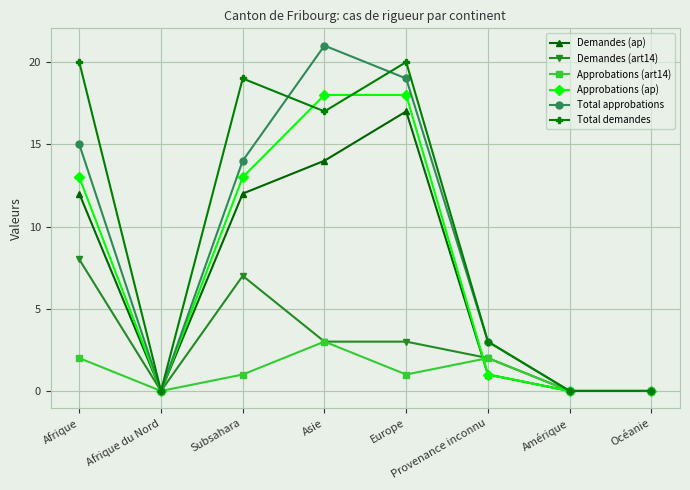

Which series has the widest spread of values?

Total approbations